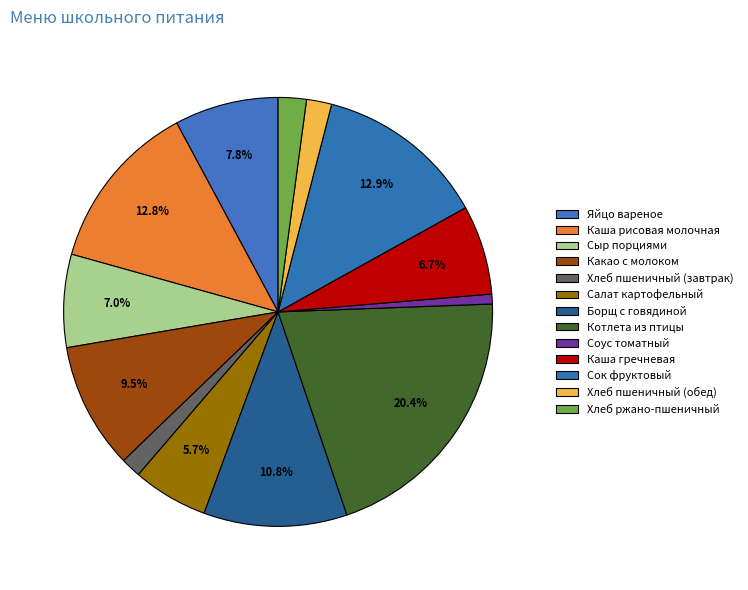

Does Каша гречневая represent more than half of the total?

No